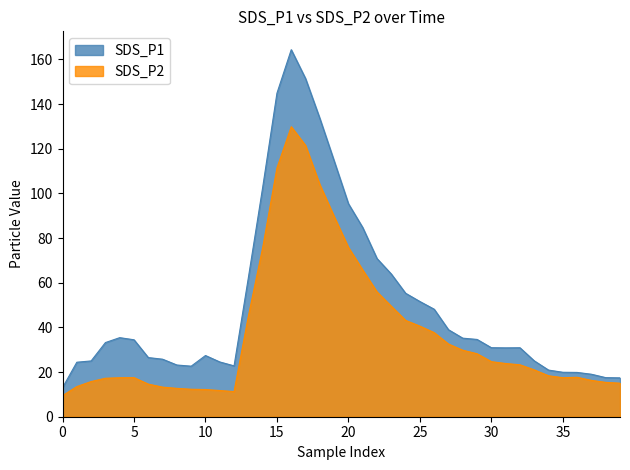

True or false: SDS_P1 has a value of 51.6 at 25.

True